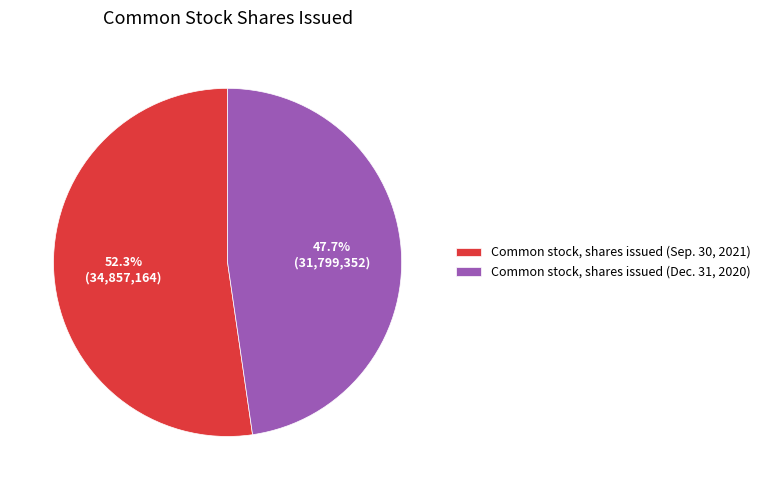

What is the largest slice in the pie chart?

Common stock, shares issued (Sep. 30, 2021)